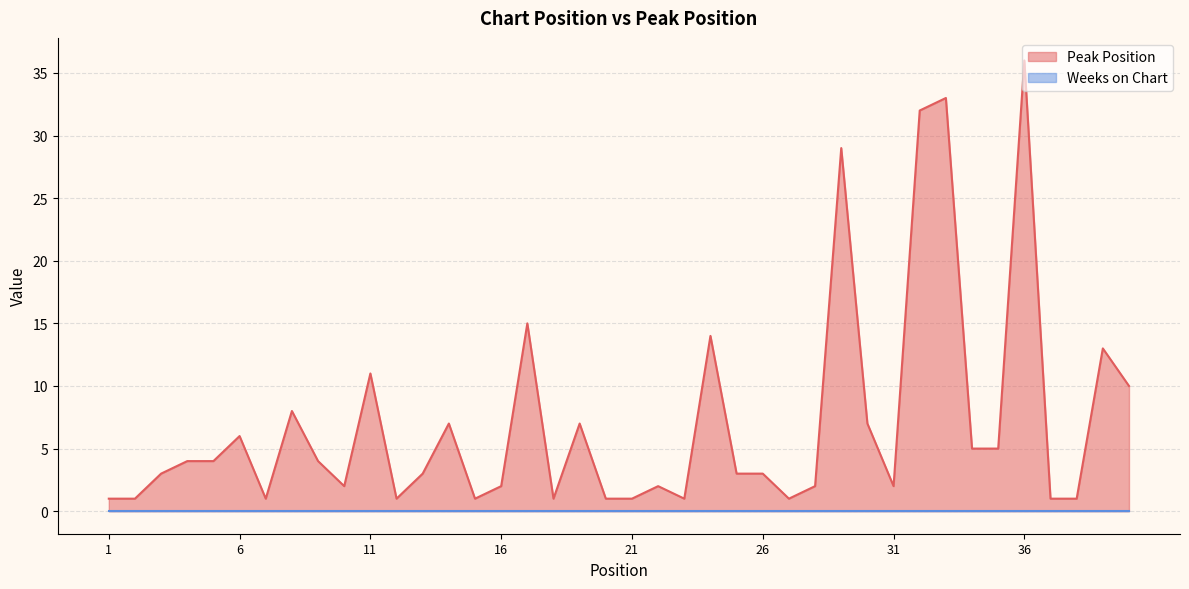

How many lines are shown in the chart?

2